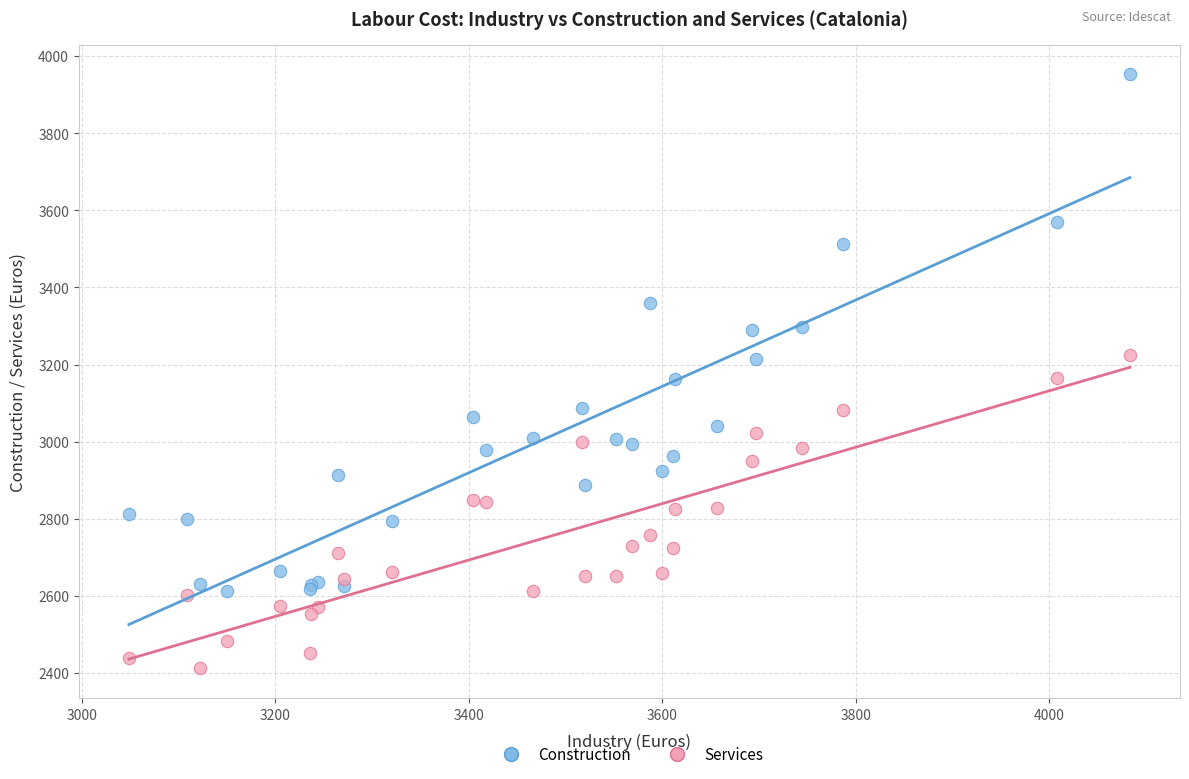

Which series reaches the maximum Y coordinate?

Construction